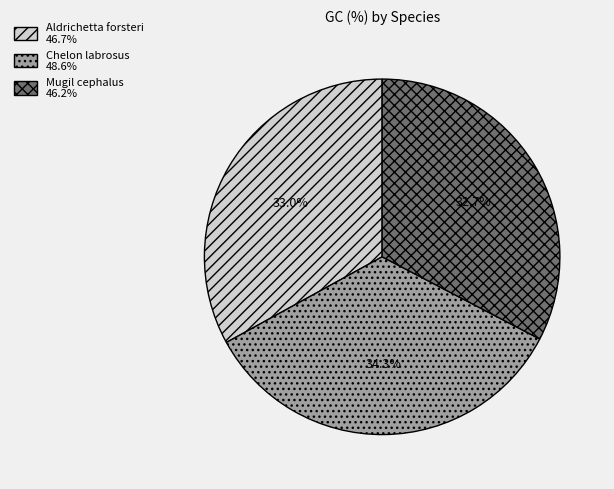

Which slice is the largest?

Chelon labrosus